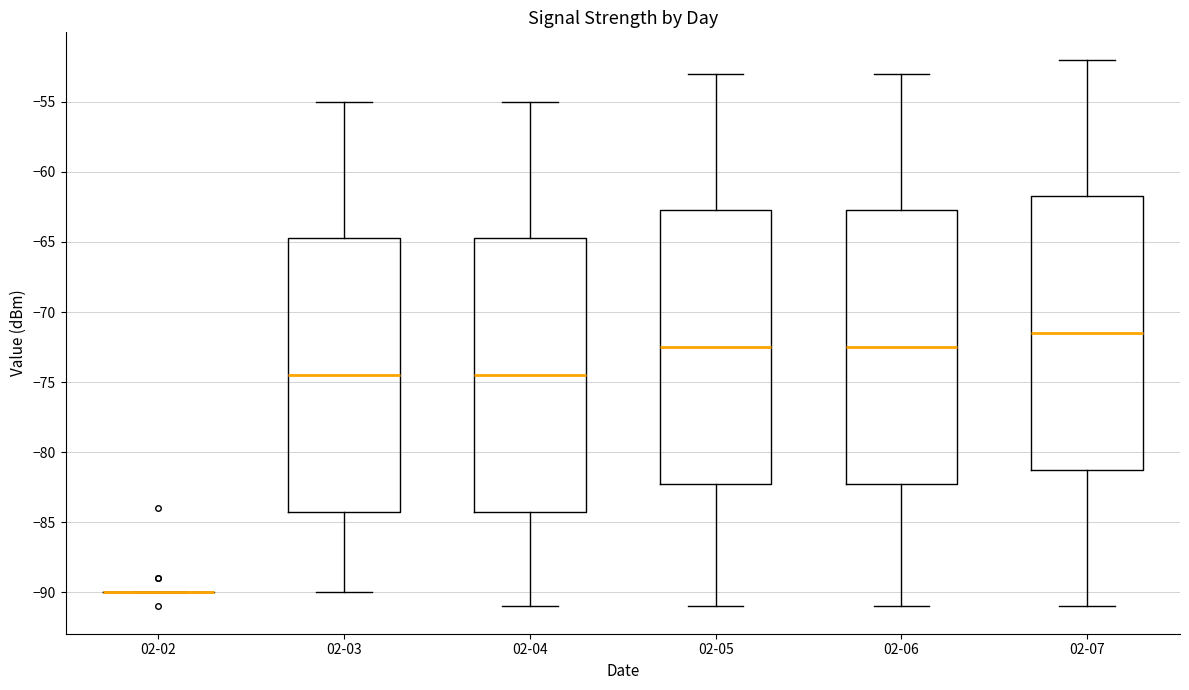

Reading left to right, read every box against the y-axis: the position of its median line, the range the box covers, and the ends of its whiskers. The values are not printed on the chart, so give them approximately, as read against the axis.

02-02: box collapsed to a line at -90.0, whiskers -90.0 to -90.0
02-03: median -74.5, box -84.0 to -64.5, whiskers -90.0 to -55.0
02-04: median -74.5, box -84.0 to -64.5, whiskers -91.0 to -55.0
02-05: median -72.5, box -82.0 to -62.5, whiskers -91.0 to -53.0
02-06: median -72.5, box -82.0 to -62.5, whiskers -91.0 to -53.0
02-07: median -71.5, box -81.0 to -61.5, whiskers -91.0 to -52.0